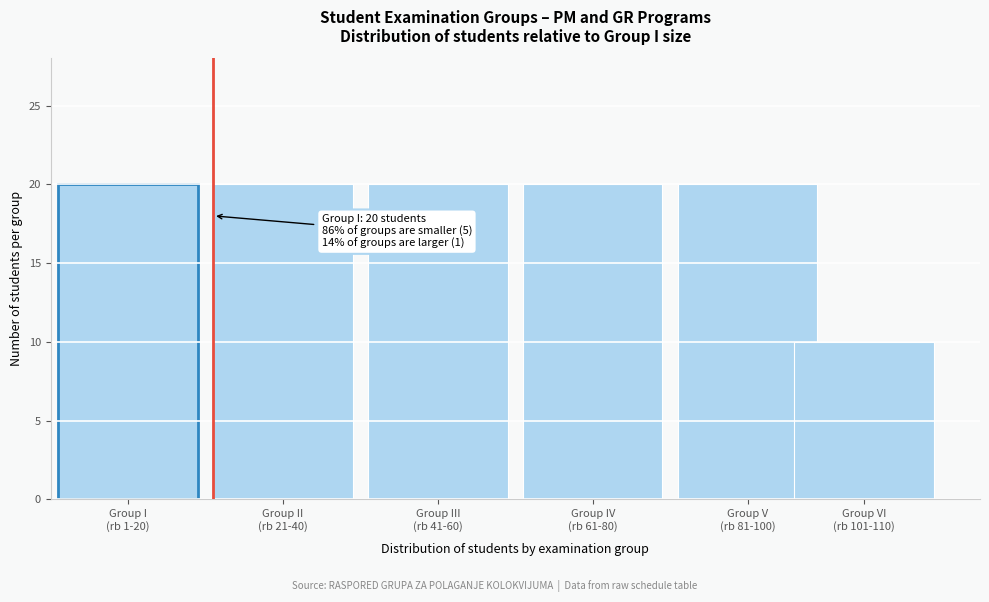

Reading left to right, transcribe all the data shown in this chart.

20	20	20	20	20	10